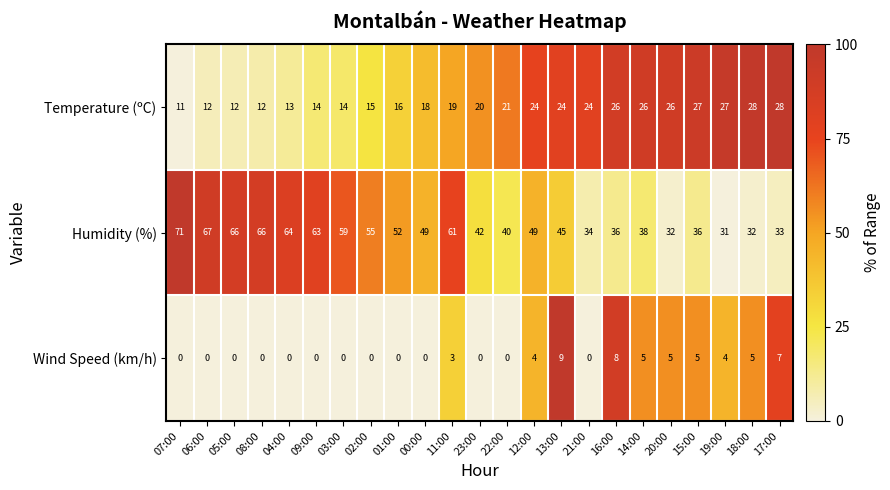

What is the difference between the Wind Speed (km/h) values at 13:00 and 23:00?

9